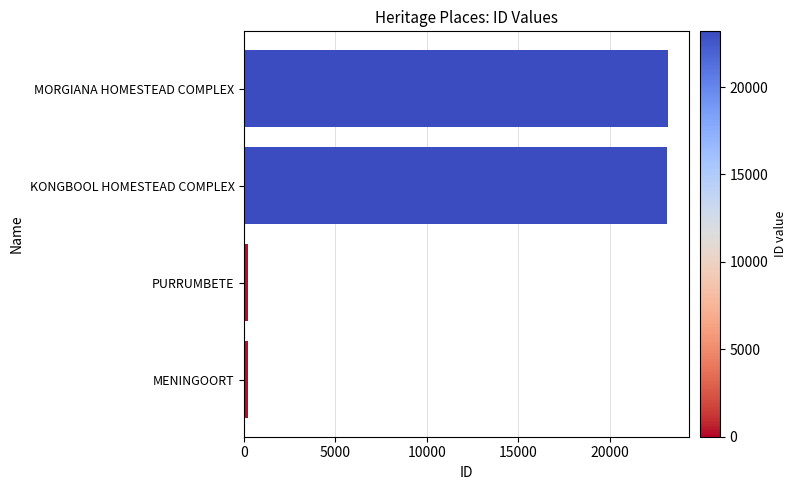

Where is the data nearest to the value 11689?

KONGBOOL HOMESTEAD COMPLEX